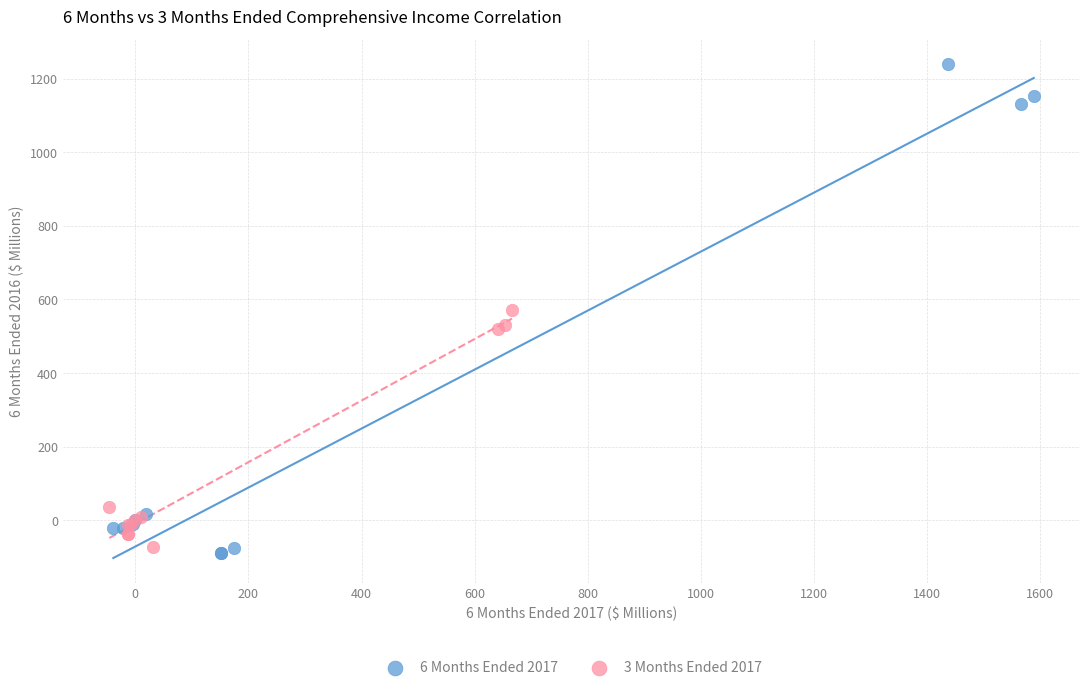

Which series reaches the minimum Y coordinate?

6 Months Ended 2017